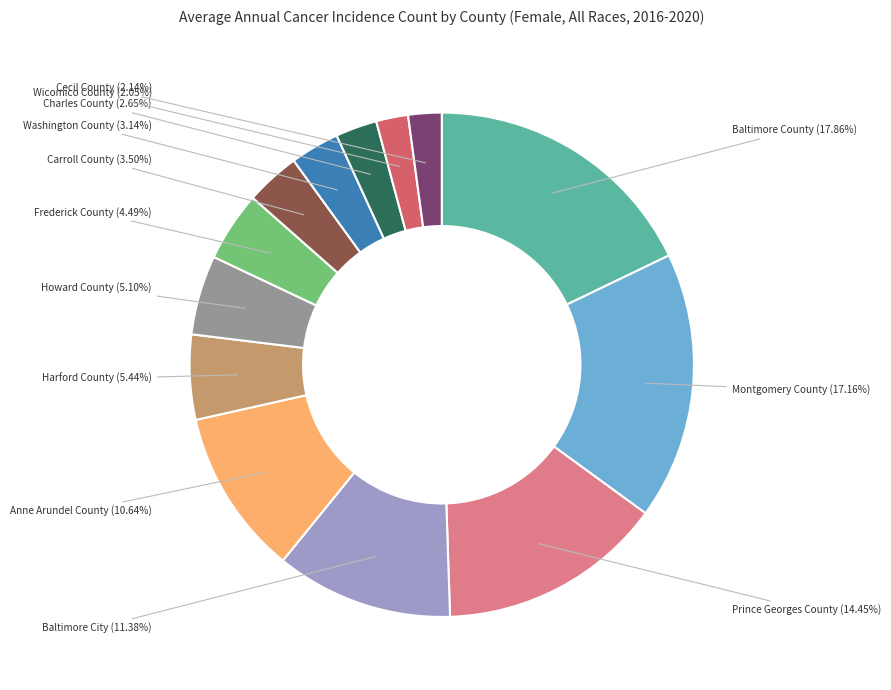

Is there any slice that represents more than half of the pie?

No